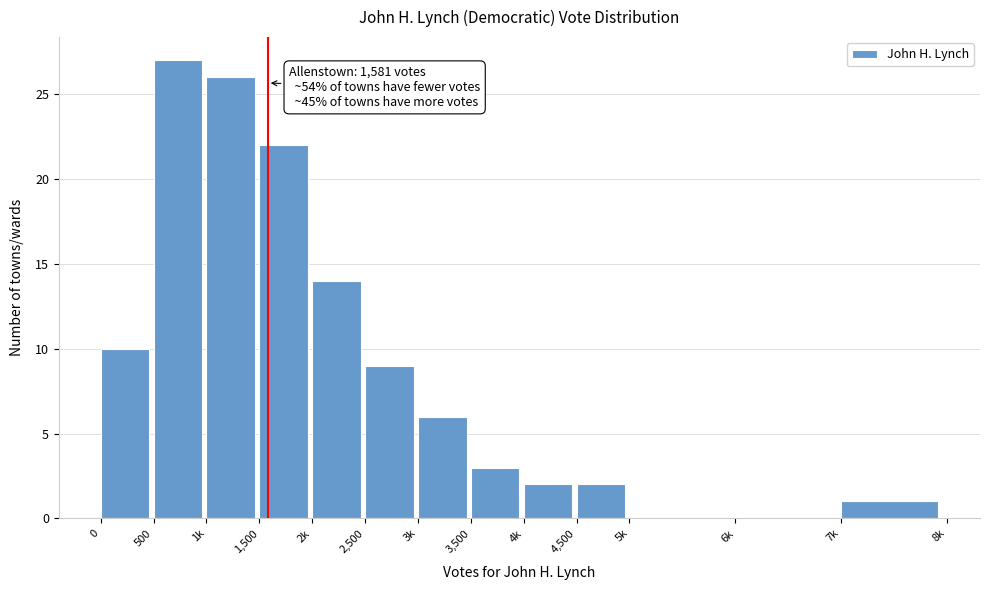

Reading left to right, what are all the values shown in this chart?

0=10	500=27	1k=26	1,500=22	2k=14	2,500=9	3k=6	3,500=3	4k=2	4,500=2	5k=0	6k=0	7k=1